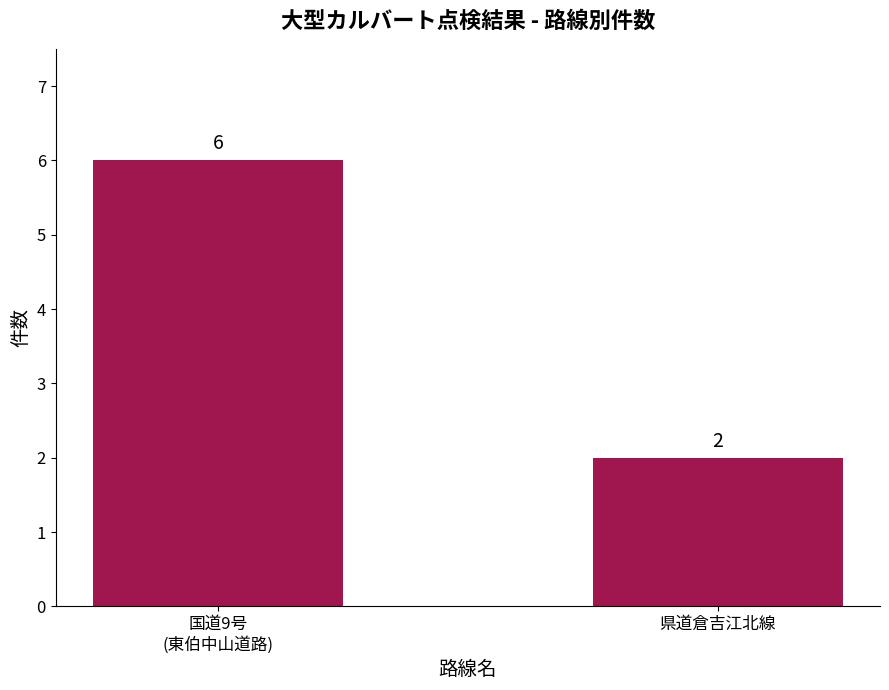

List the labels in order of value, smallest first.

県道倉吉江北線, 国道9号
(東伯中山道路)